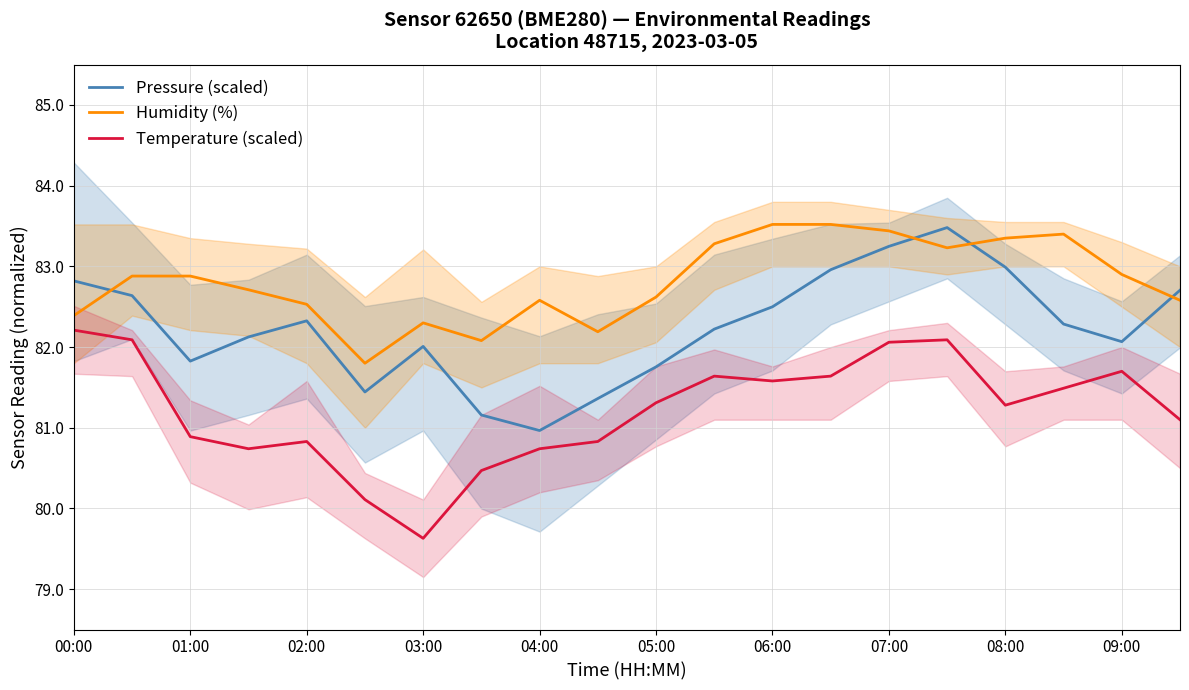

What is the value of the Pressure (scaled) point at the 6th from the left?

81.4